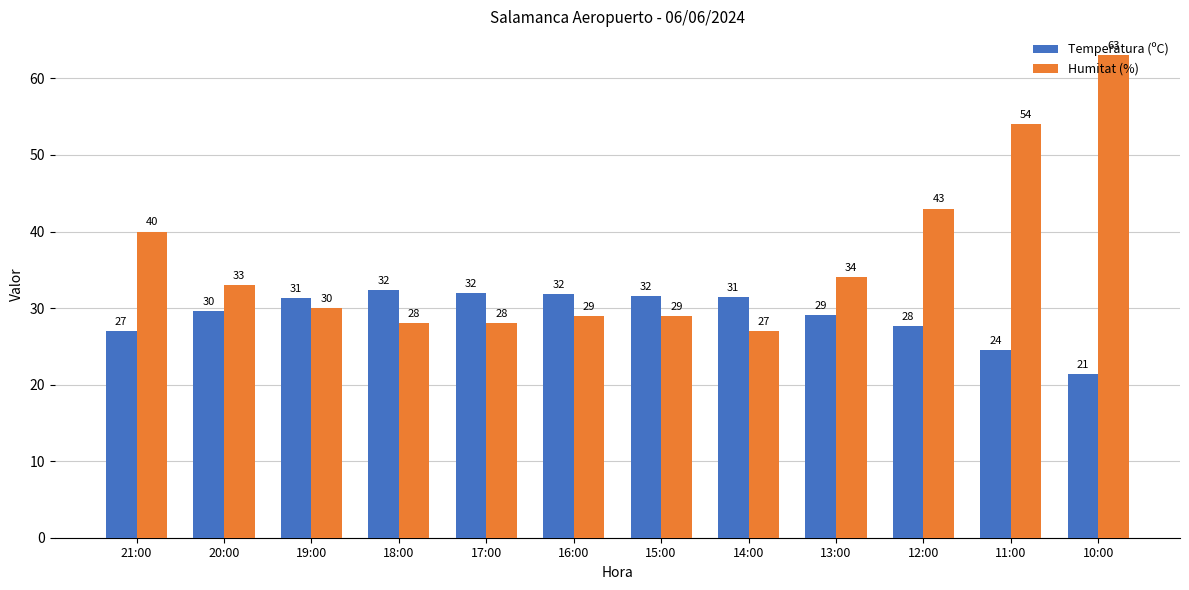

At which label does Humitat (%) first exceed 33?

21:00